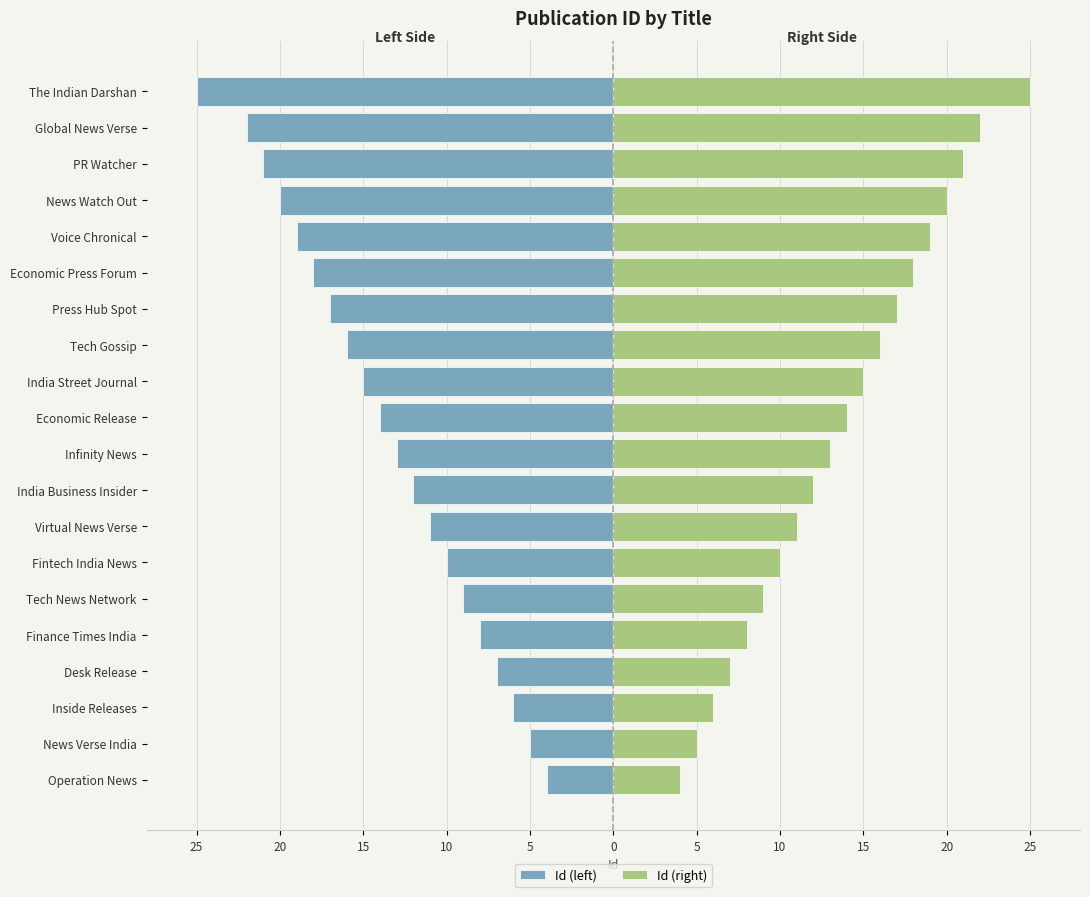

True or false: Id (left) has a value of -26 at India Street Journal.

False